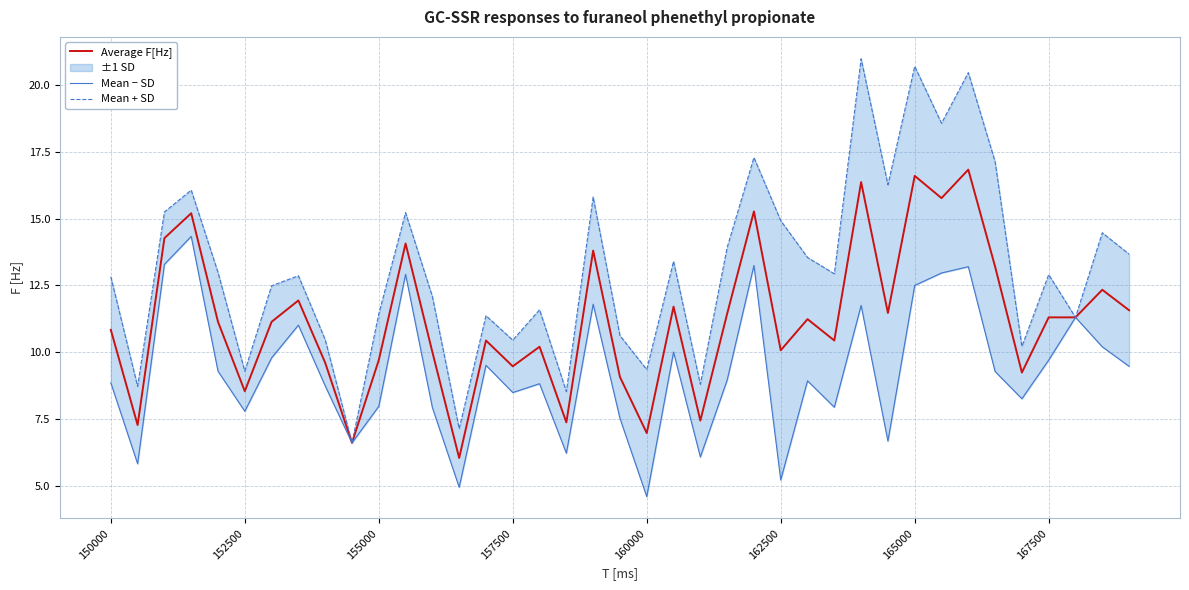

What is the value of the Mean − SD point at the 23rd from the left?

6.1